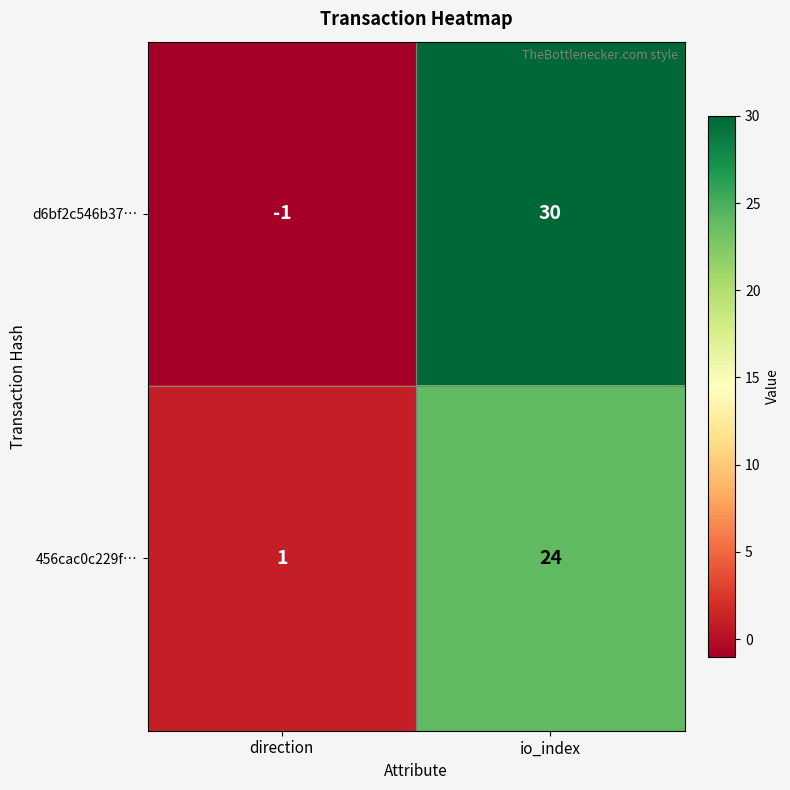

What is the greatest value displayed?

30